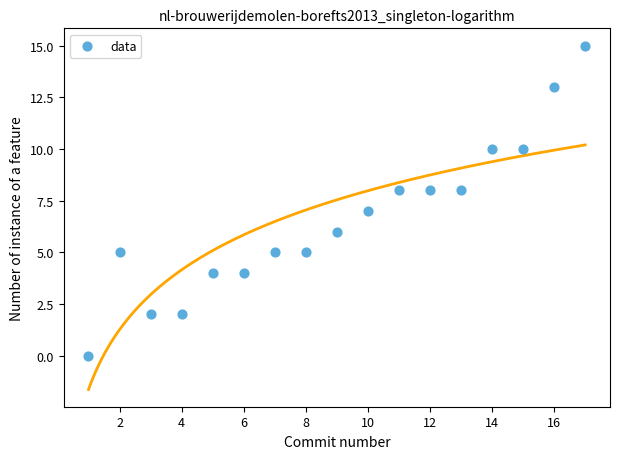

What is the range of Y values (max minus min)?

15